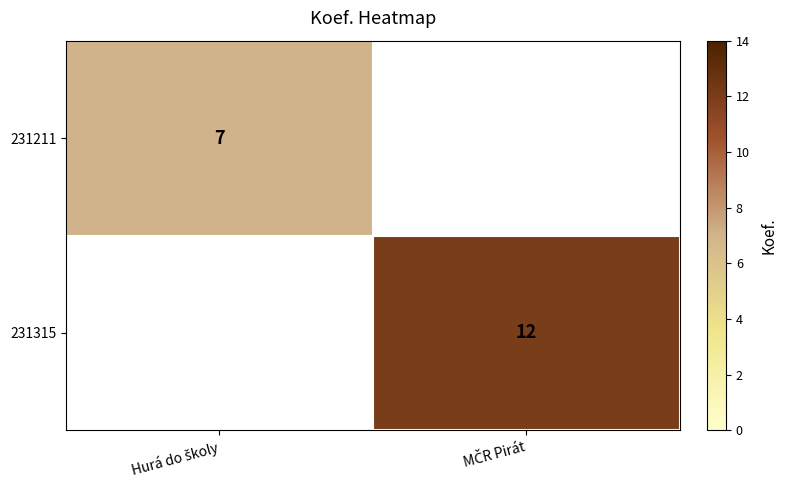

Is it true that 231211 equals 7.0 at Hurá do školy?

True